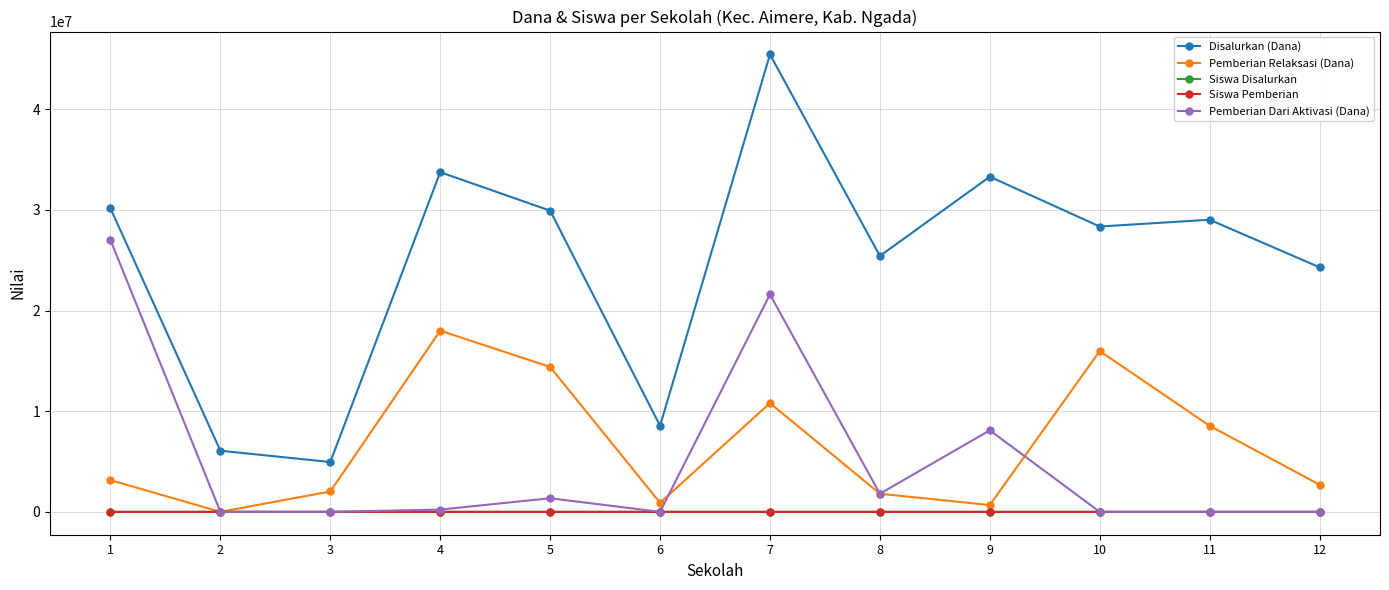

Does the chart have visible grid lines?

Yes